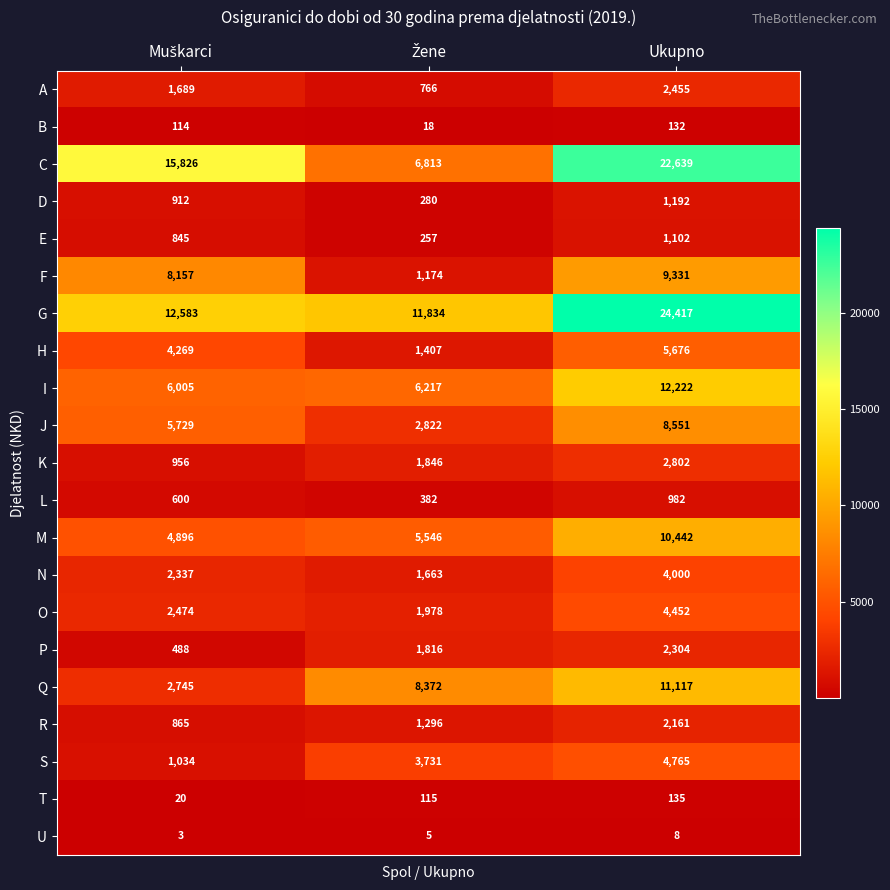

How many series are shown in this chart?

21